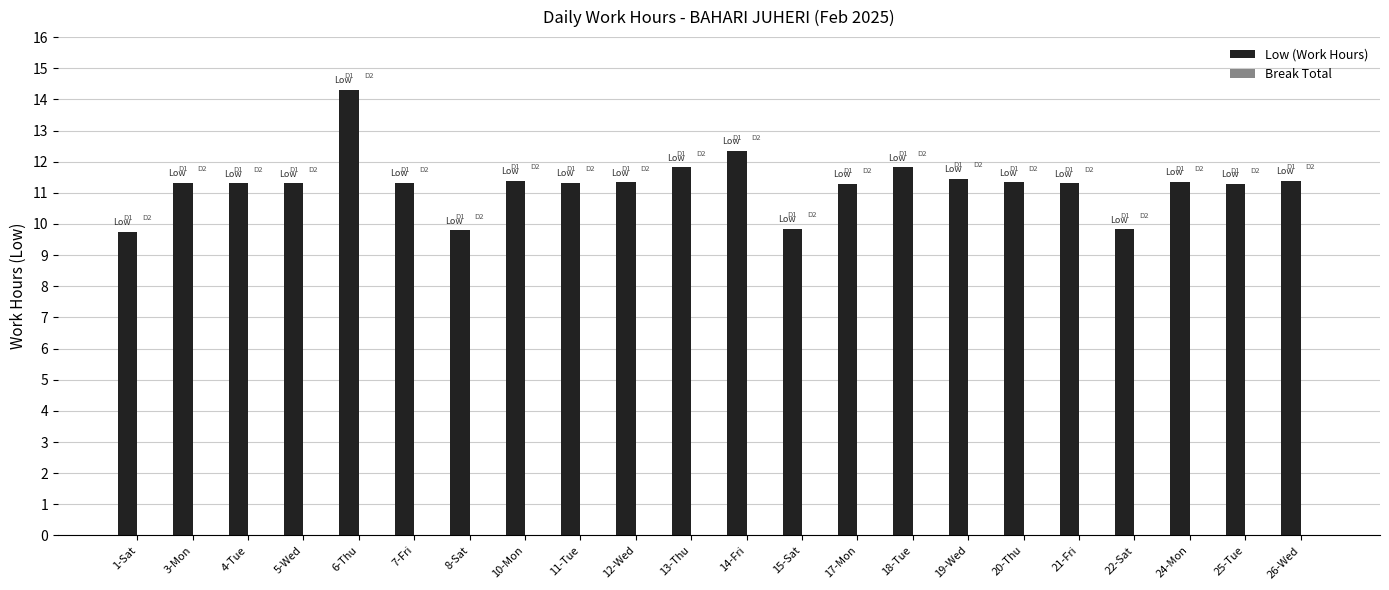

What is the greatest value displayed?

14.3